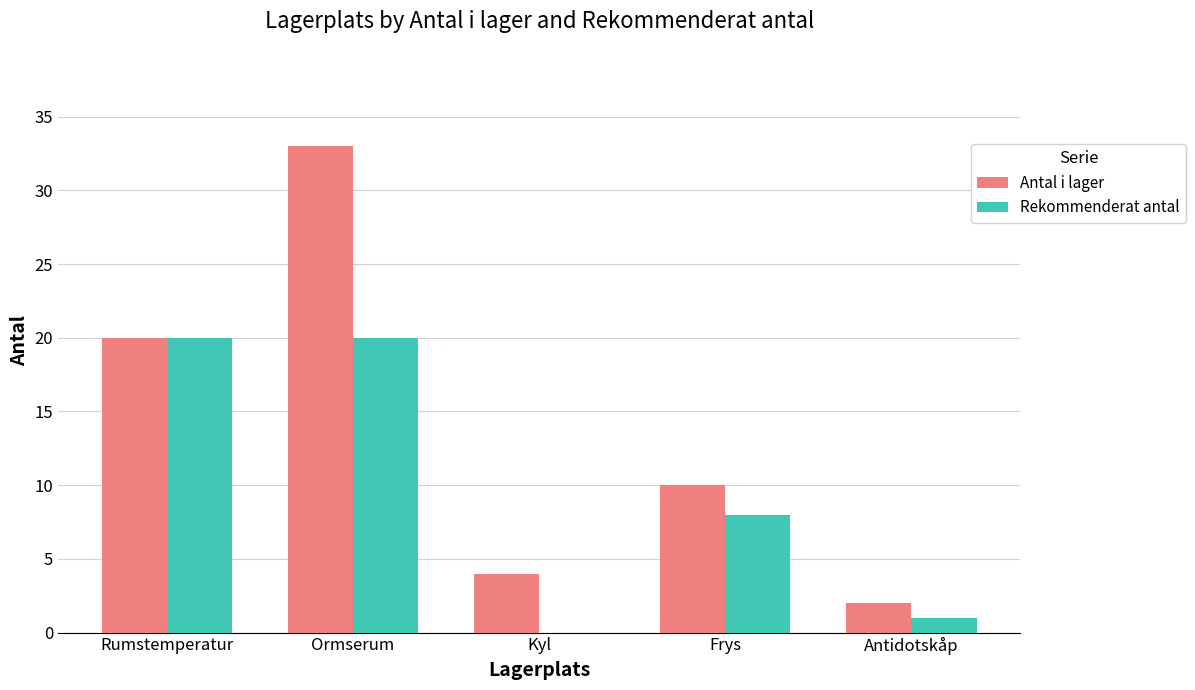

At which label does Rekommenderat antal first exceed 8?

Rumstemperatur